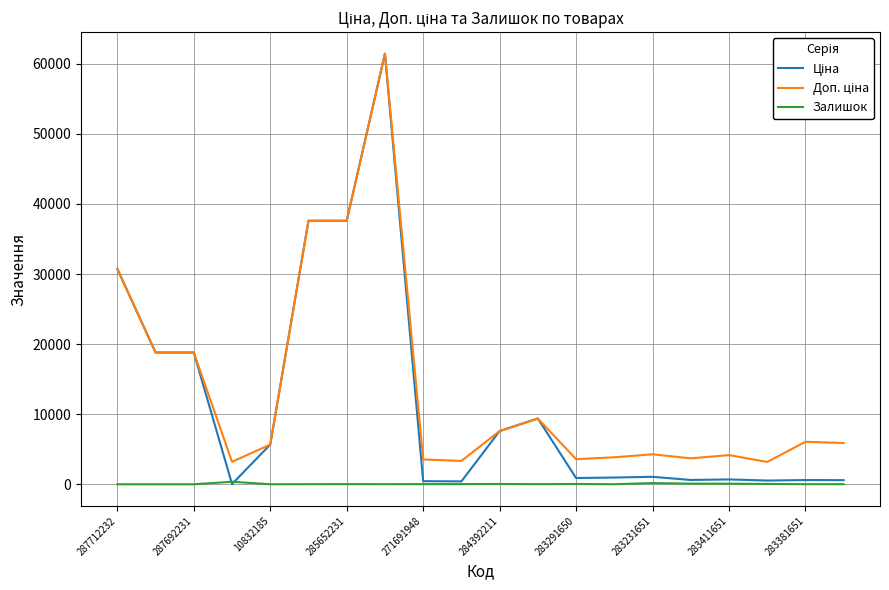

What is the maximum value shown in the chart?

61434.3